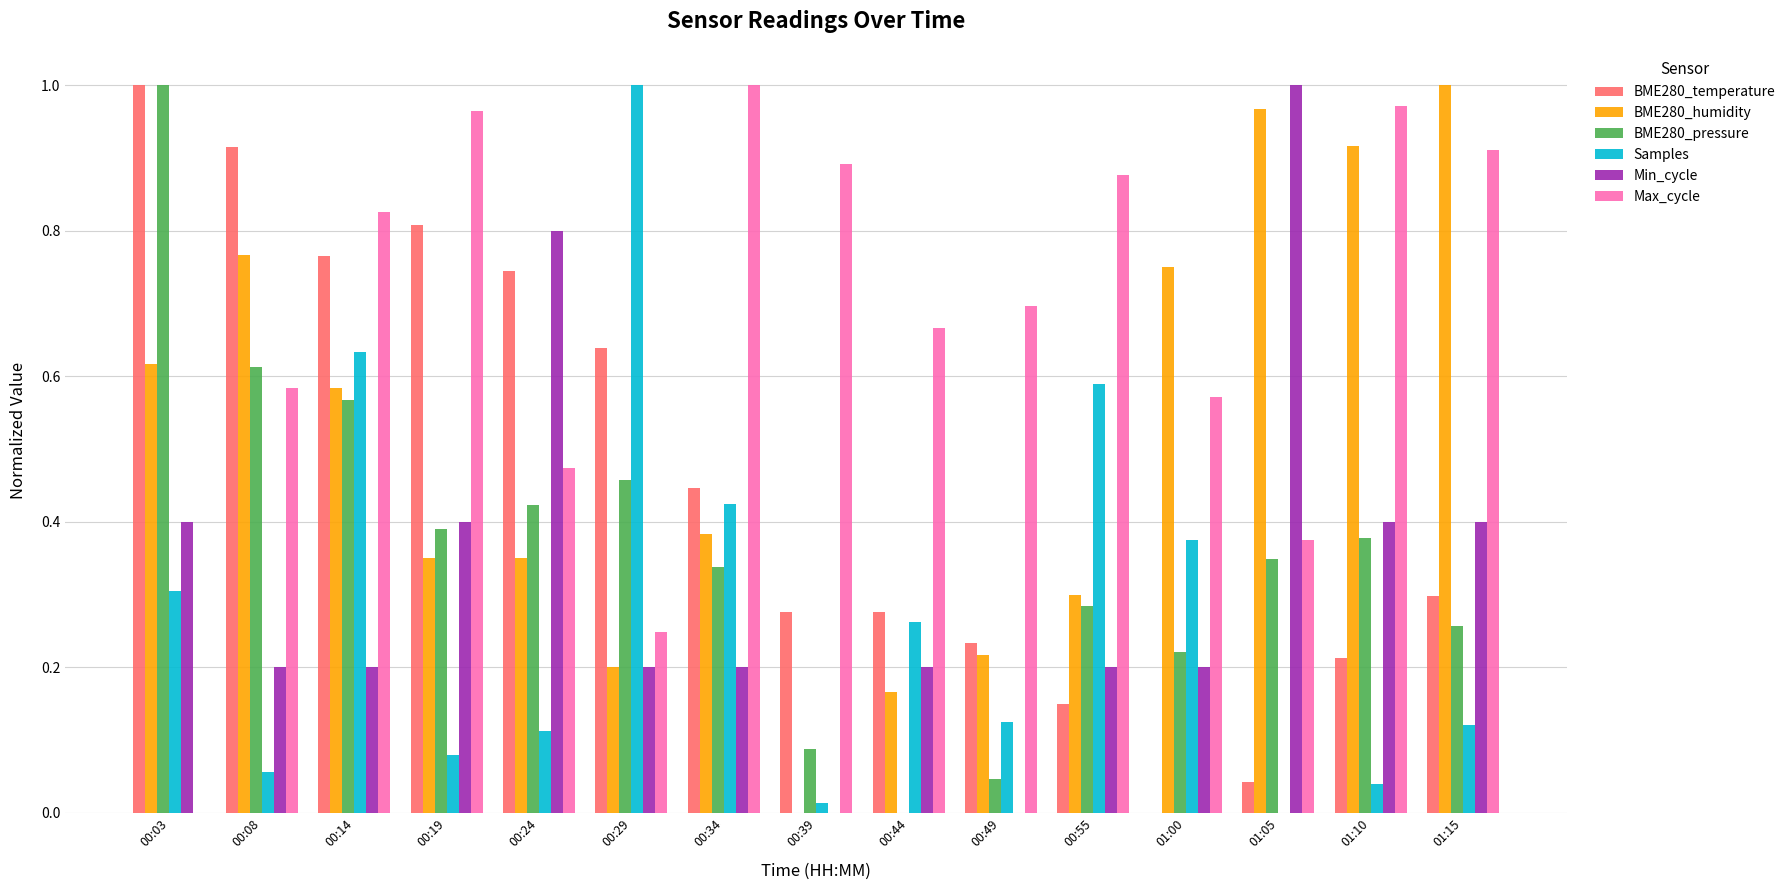

What is the sum of the BME280_pressure values at 00:03 and 00:29?

1.5